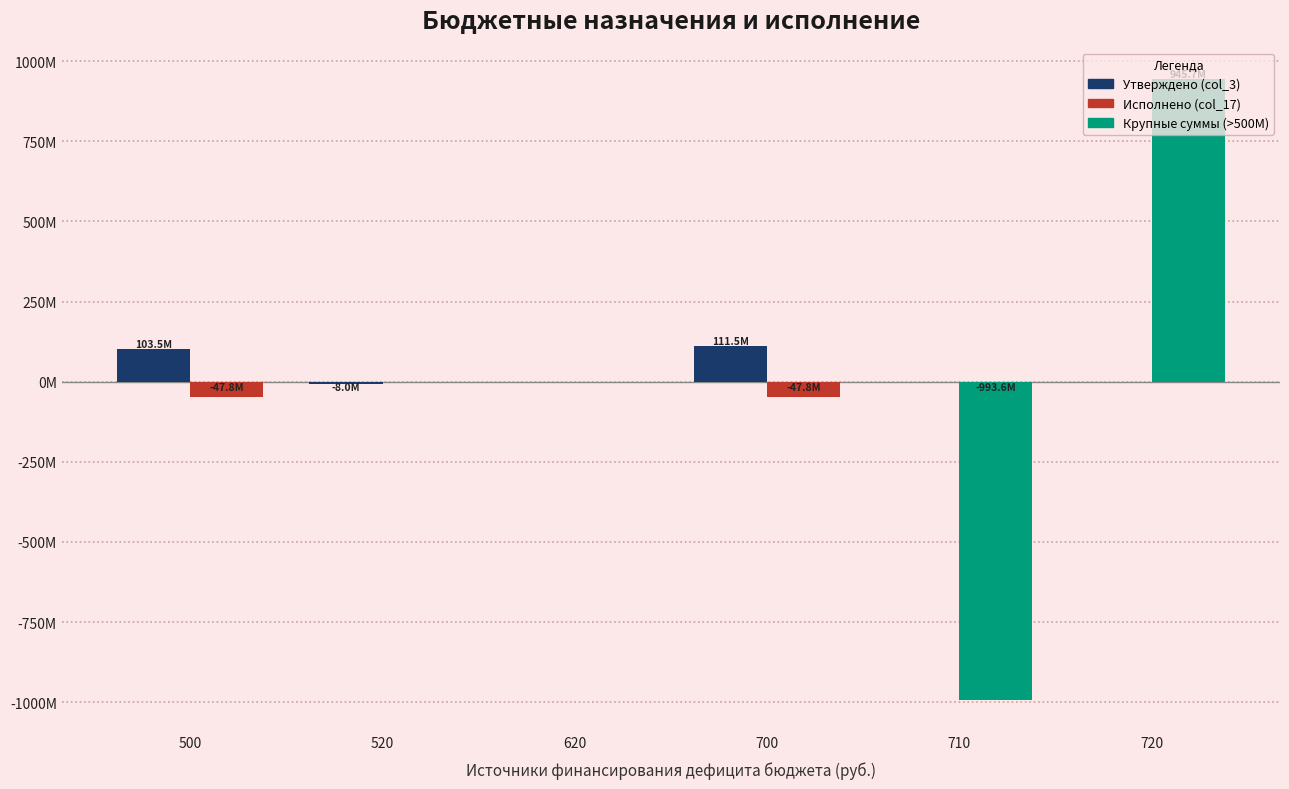

What is the total value across all series at 700?

63611802.2